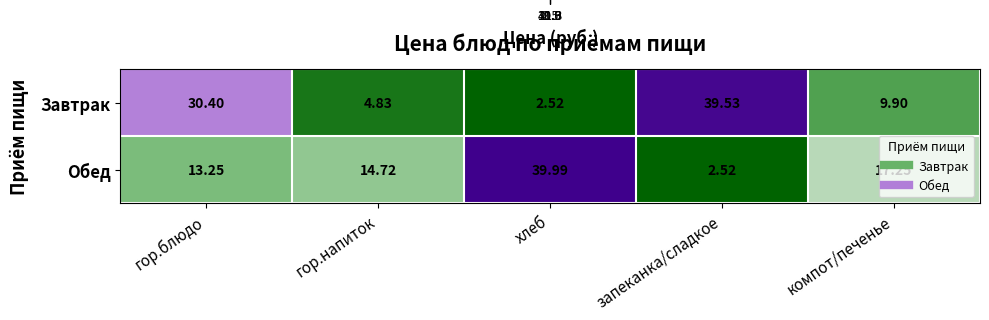

Where does the Завтрак series first go above 9?

гор.блюдо